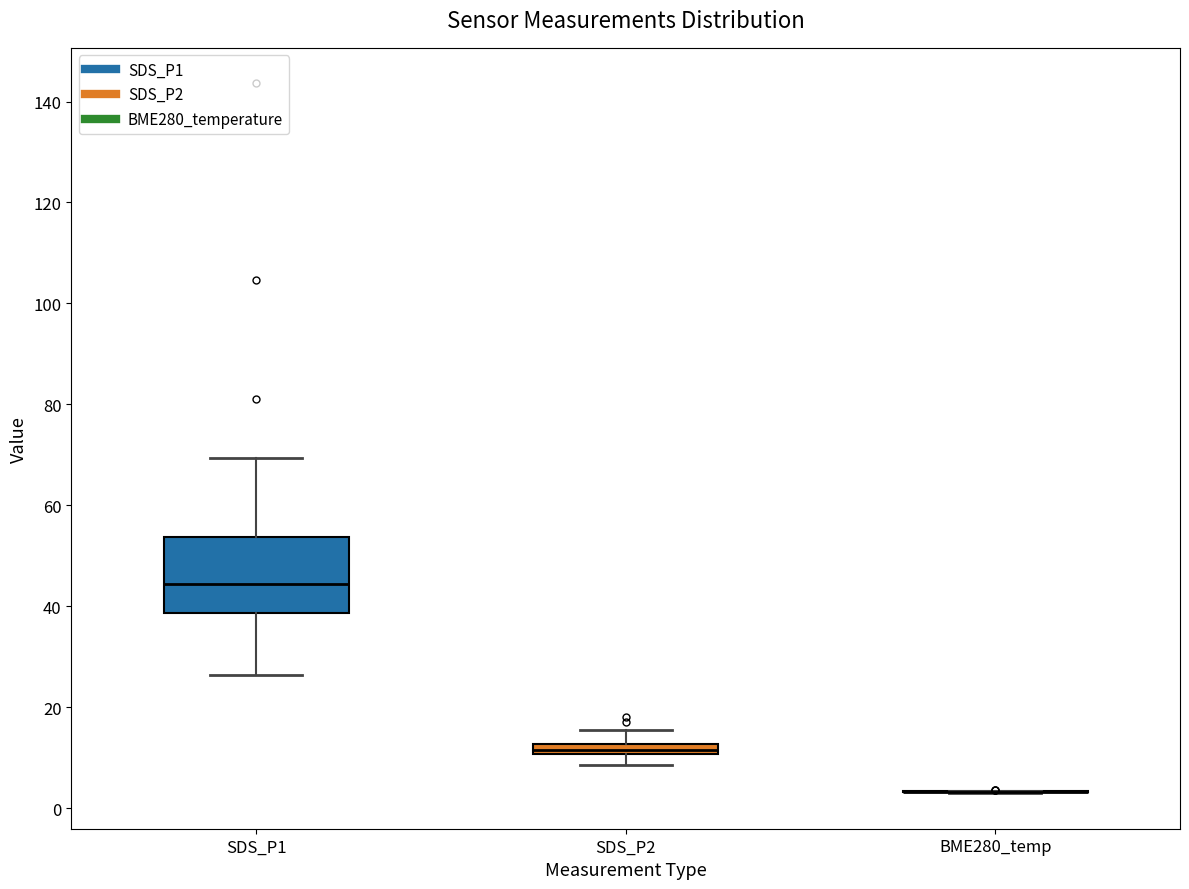

Where does the upper whisker of the box for SDS_P2 end on the y-axis? The values are not printed on the chart, so give them approximately, as read against the axis.

16